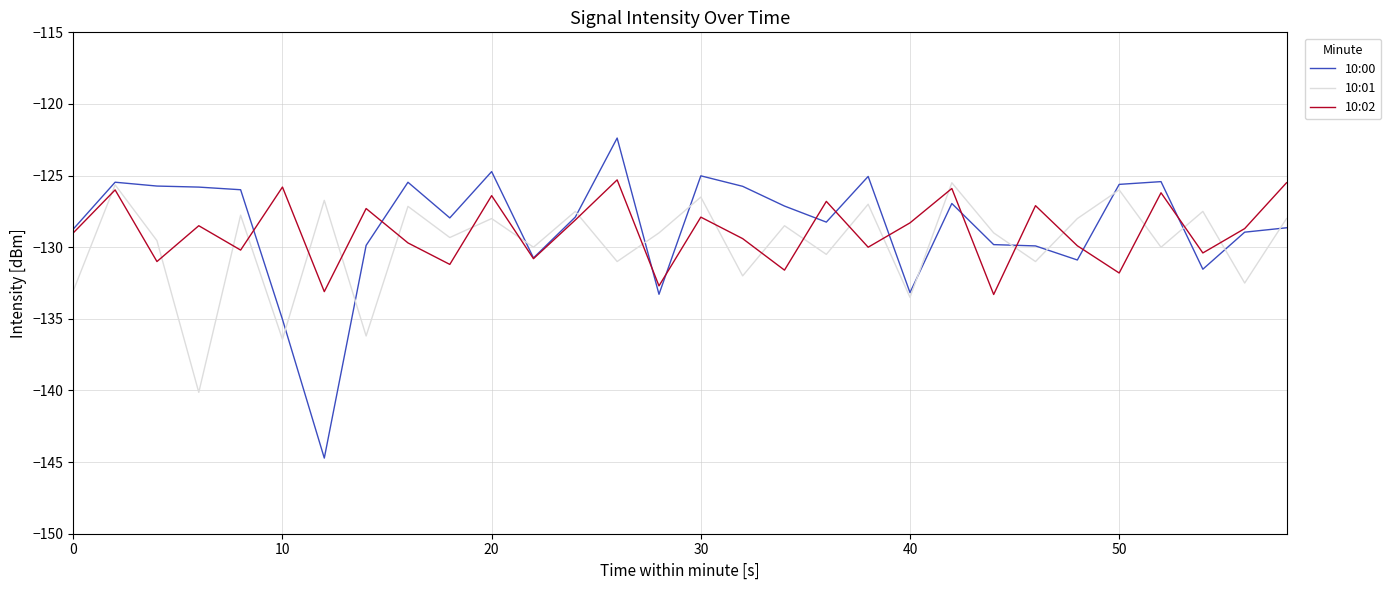

Which series has the widest spread of values?

10:00